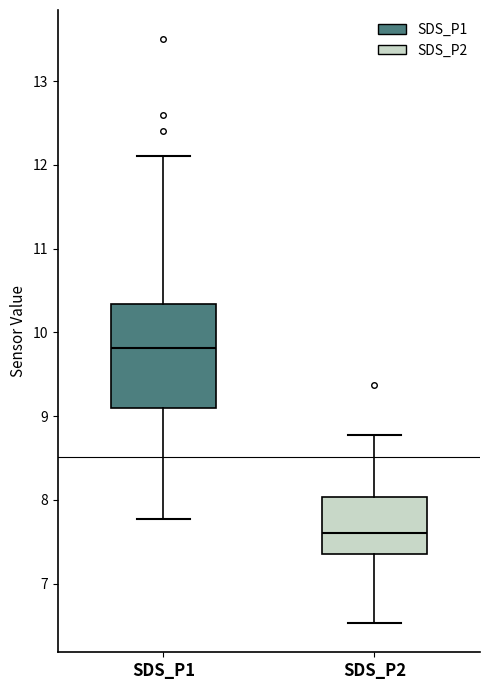

Which box has the lowest median line?

SDS_P2